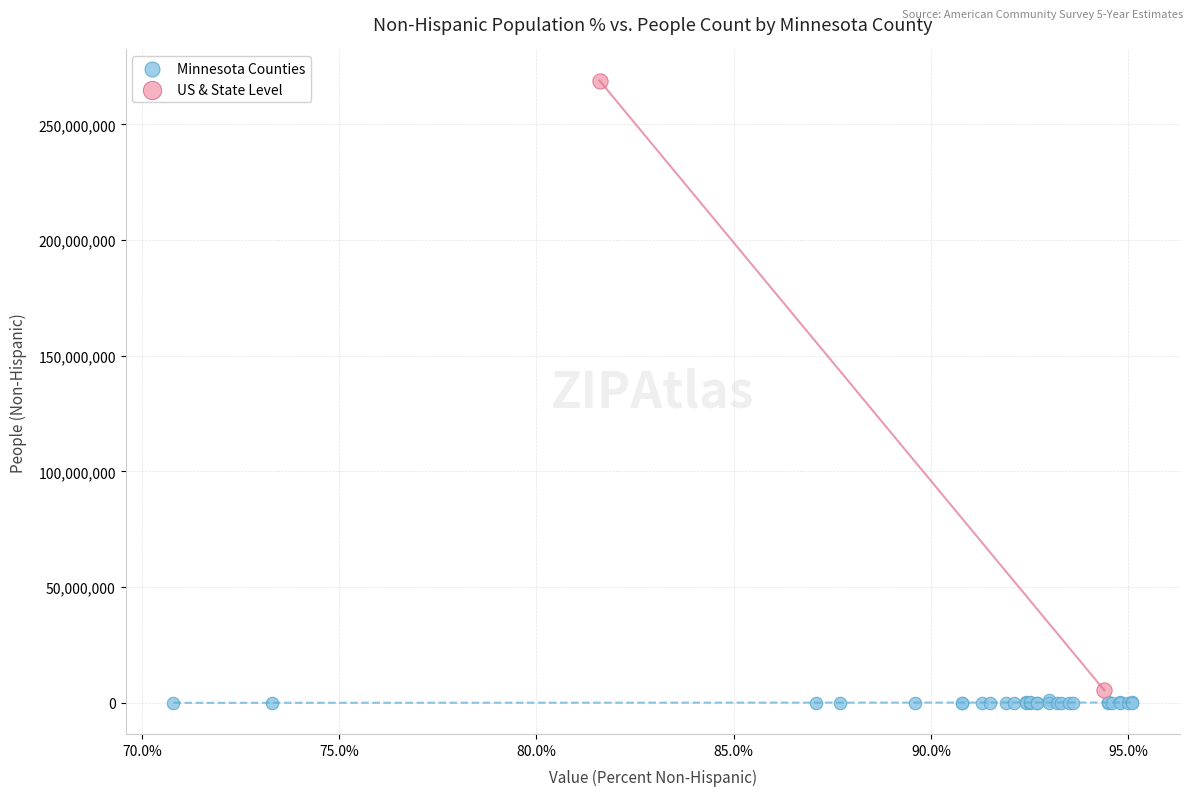

What are all the series names shown in the legend?

Minnesota Counties, US & State Level